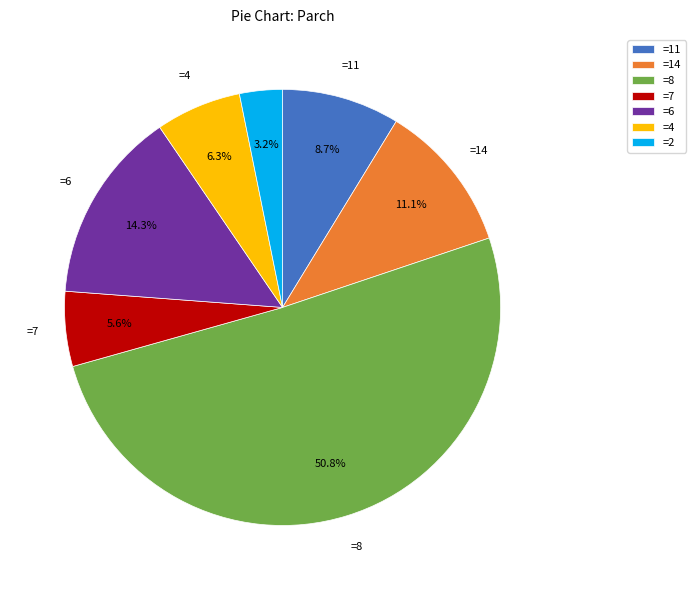

Is there a majority slice in this chart?

Yes